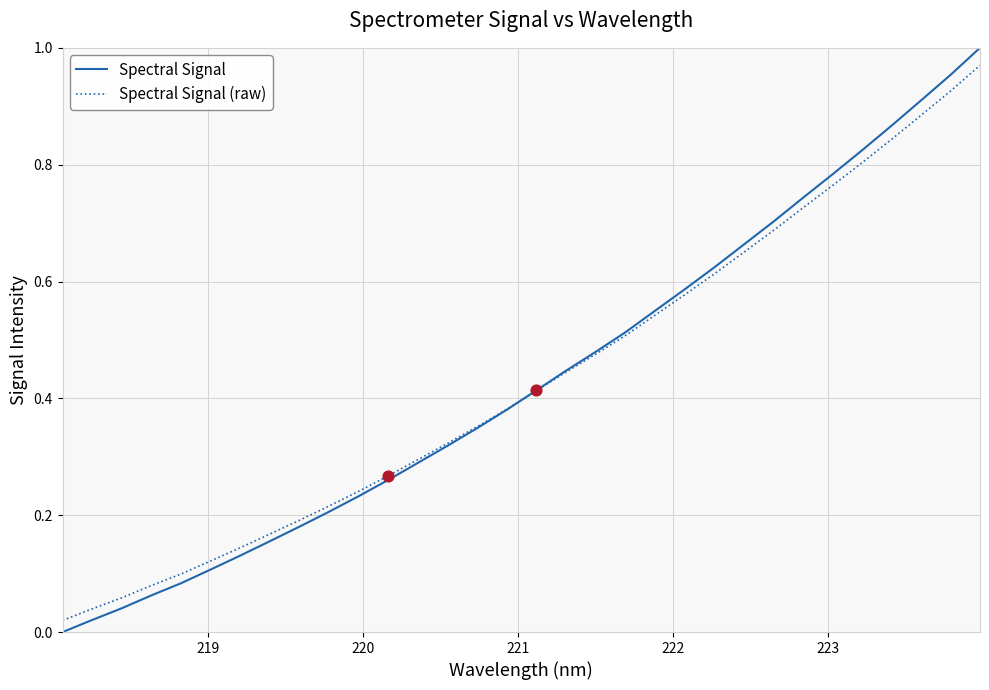

Which series has the largest range (max minus min)?

Spectral Signal